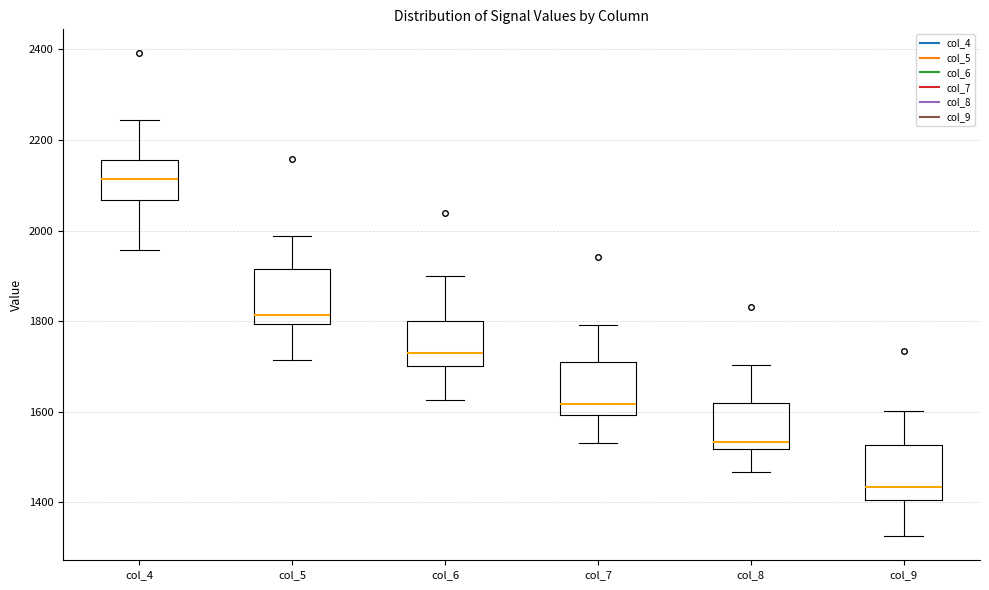

Where does the median line of the box for col_8 sit on the y-axis? The values are not printed on the chart, so give them approximately, as read against the axis.

1540